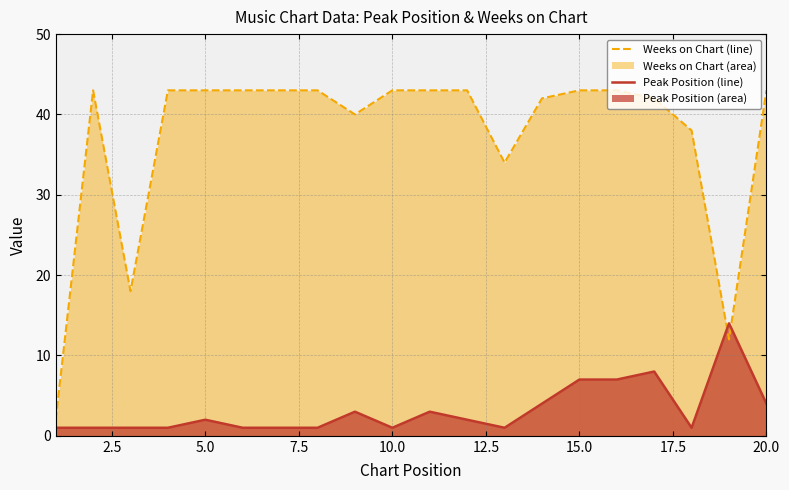

True or false: Peak Position (line) has more than 2 interior local peaks.

True